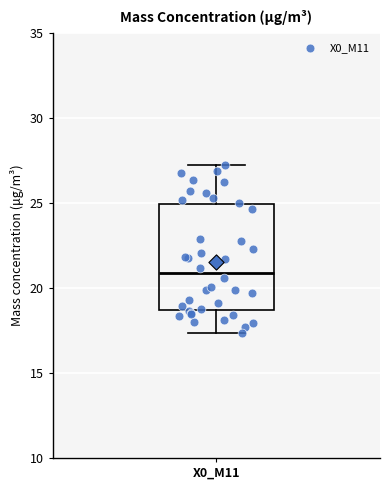

Where is the lower edge of the box for X0_M11 on the y-axis? The values are not printed on the chart, so give them approximately, as read against the axis.

18.5